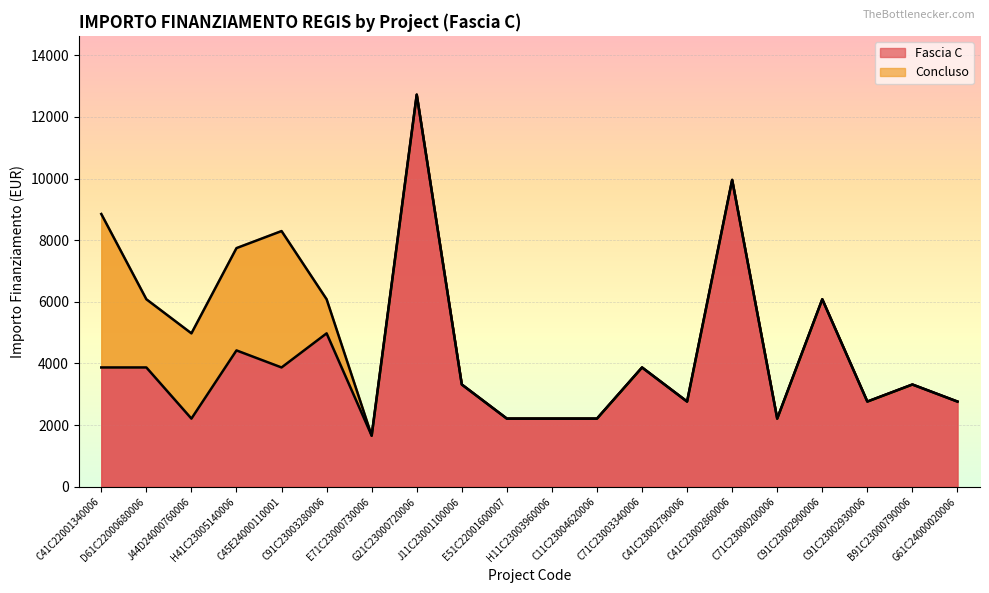

Reading left to right, what are all the values shown in this chart?

C41C22001340006=3871	D61C22000680006=3871	J44D24000760006=2212	H41C23005140006=4424	C45E24000110001=3871	C91C23003280006=4977	E71C23000730006=1659	G21C23000720006=12719	J11C23001100006=3318	E51C22001600007=2212	H11C23003960006=2212	C11C23004620006=2212	C71C23003340006=3871	C41C23002790006=2765	C41C23002860006=9954	C71C23000200006=2212	C91C23002900006=6083	C91C23002930006=2765	B91C23000790006=3318	G61C24000020006=2765